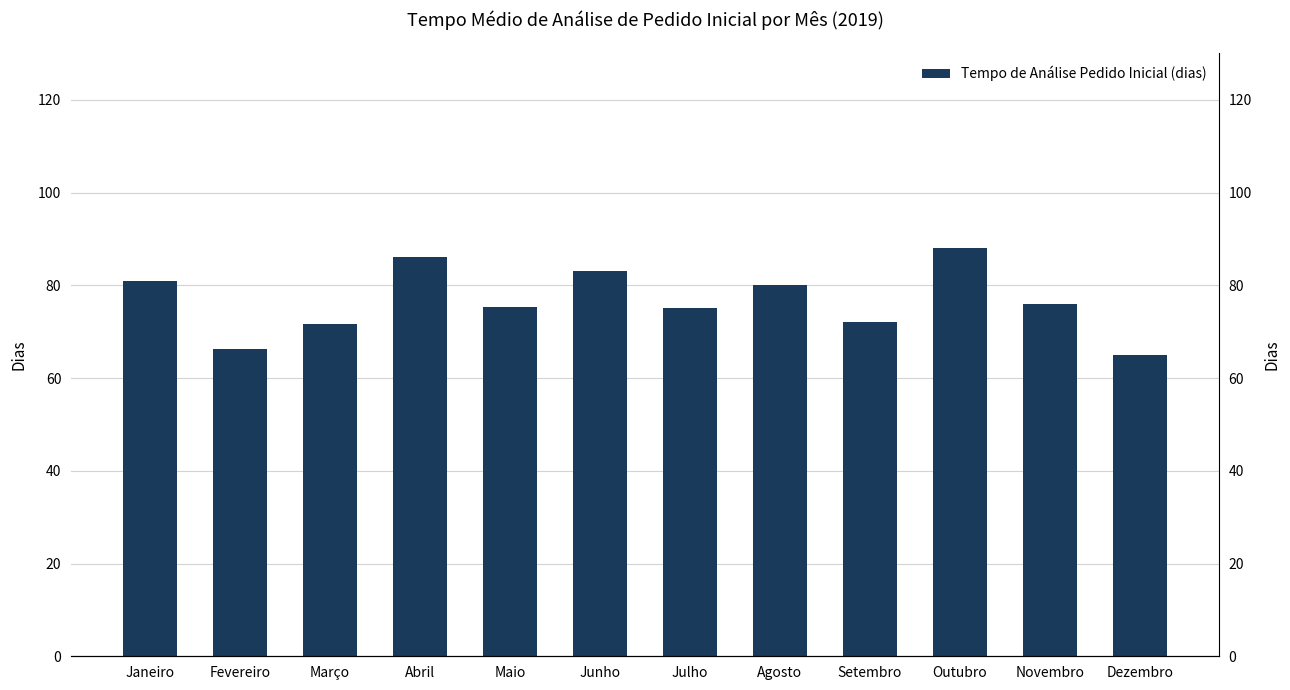

Rank the categories by value from lowest to highest.

Dezembro, Fevereiro, Março, Setembro, Julho, Maio, Novembro, Agosto, Janeiro, Junho, Abril, Outubro